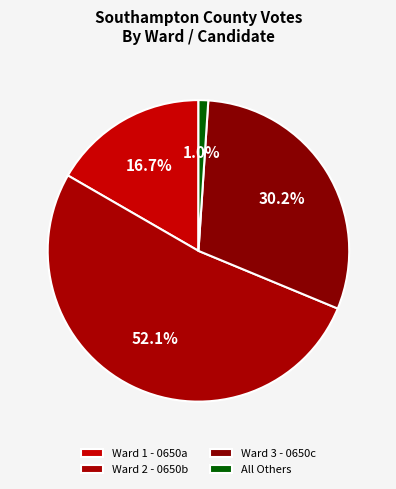

Rank the categories by value from lowest to highest.

All Others, Ward 1 - 0650a, Ward 3 - 0650c, Ward 2 - 0650b